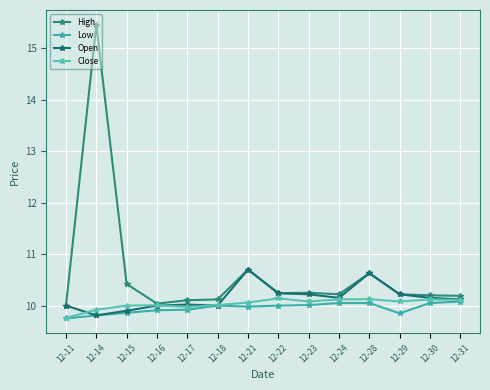

True or false: Close has a value of 10.1 at 12-22.

True